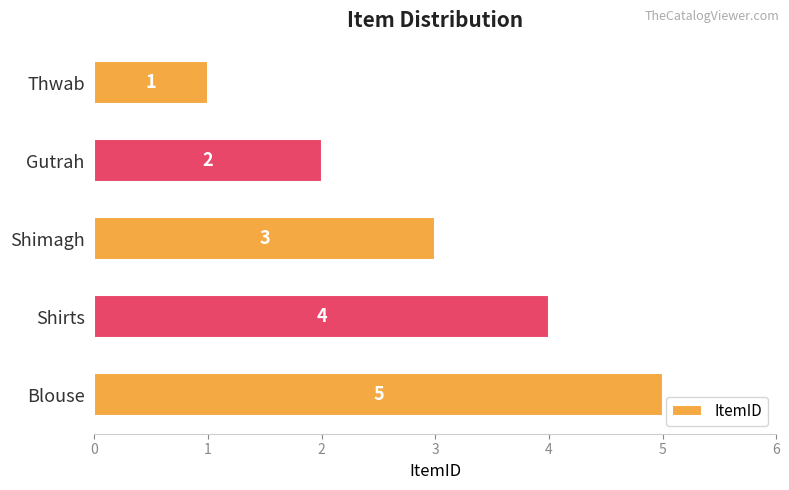

What is the minimum value shown in the chart?

1